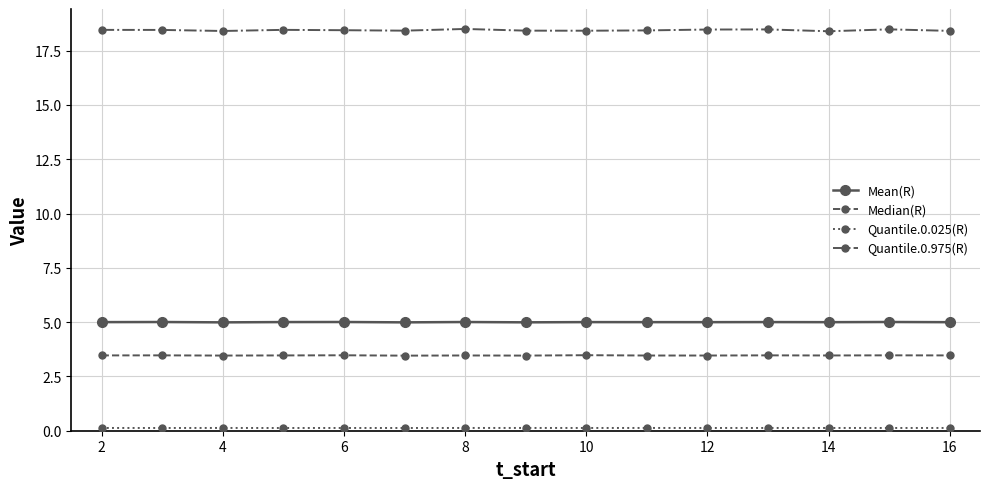

Which series has the widest spread of values?

Quantile.0.975(R)